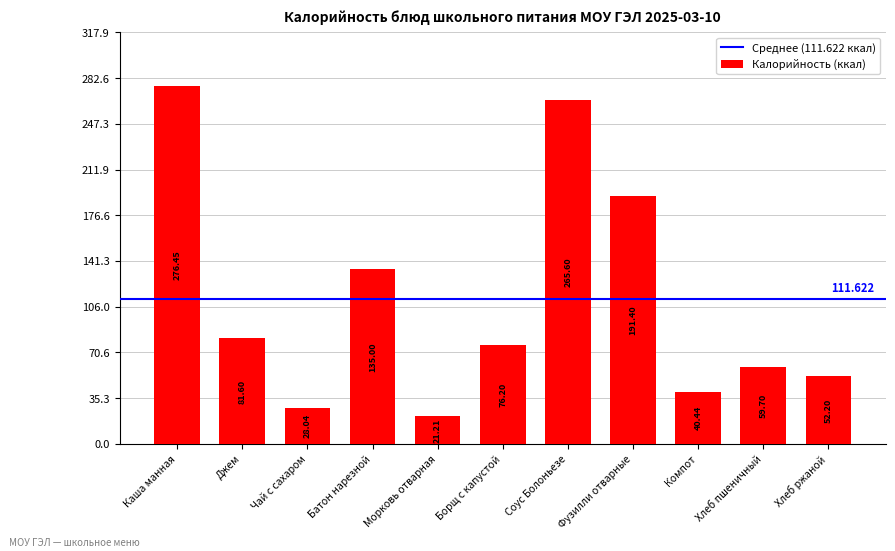

Where is the data nearest to the value 148?

Батон нарезной